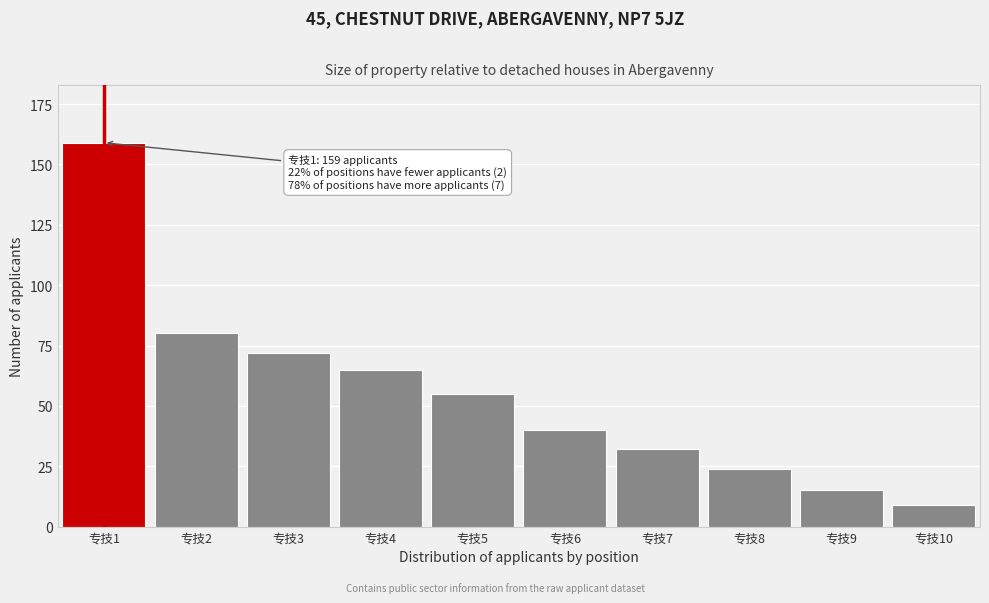

Reading left to right, transcribe all the data shown in this chart.

专技1=159	专技2=80	专技3=72	专技4=65	专技5=55	专技6=40	专技7=32	专技8=24	专技9=15	专技10=9